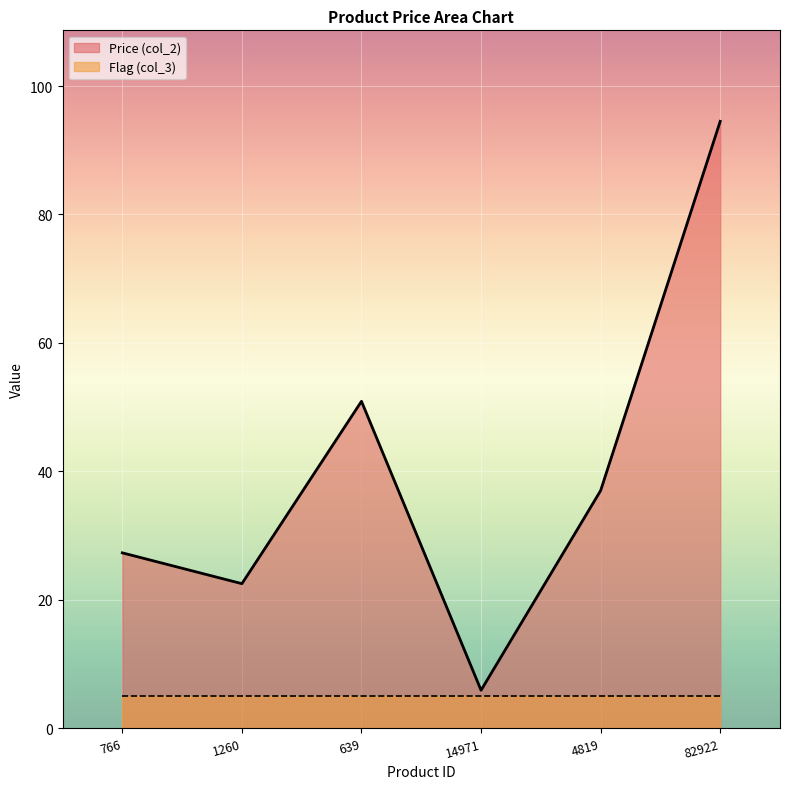

List the labels in order of value, smallest first.

14971, 1260, 766, 4819, 639, 82922